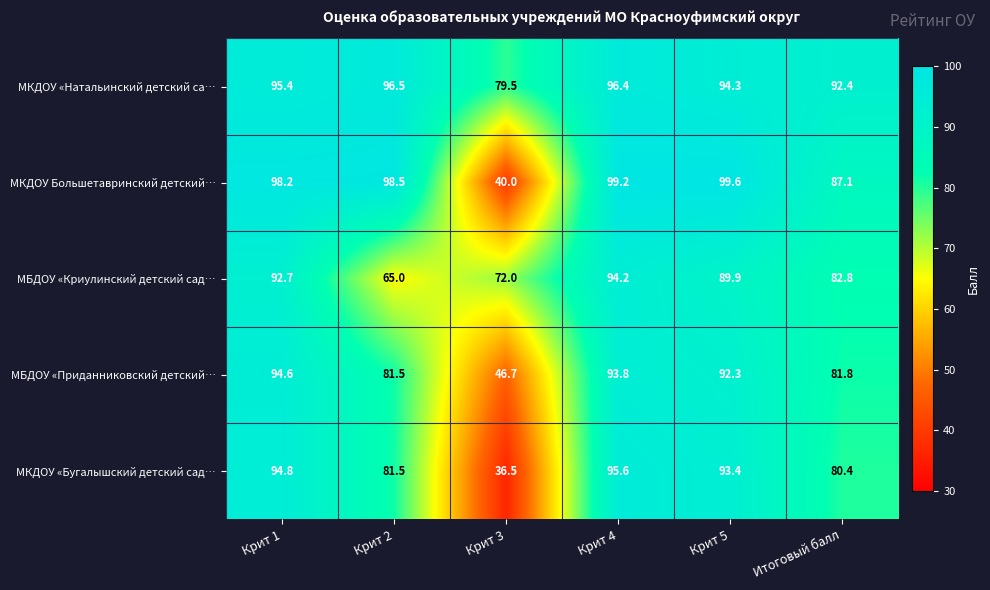

Reading left to right, what are all the values shown in this chart?

МКДОУ «Натальинский детский са…: 95.4	96.5	79.5	96.4	94.3	92.4
МКДОУ Большетавринский детский…: 98.2	98.5	40.0	99.2	99.6	87.1
МБДОУ «Криулинский детский сад…: 92.7	65.0	72.0	94.2	89.9	82.8
МБДОУ «Приданниковский детский…: 94.6	81.5	46.7	93.8	92.3	81.8
МКДОУ «Бугалышский детский сад…: 94.8	81.5	36.5	95.6	93.4	80.4